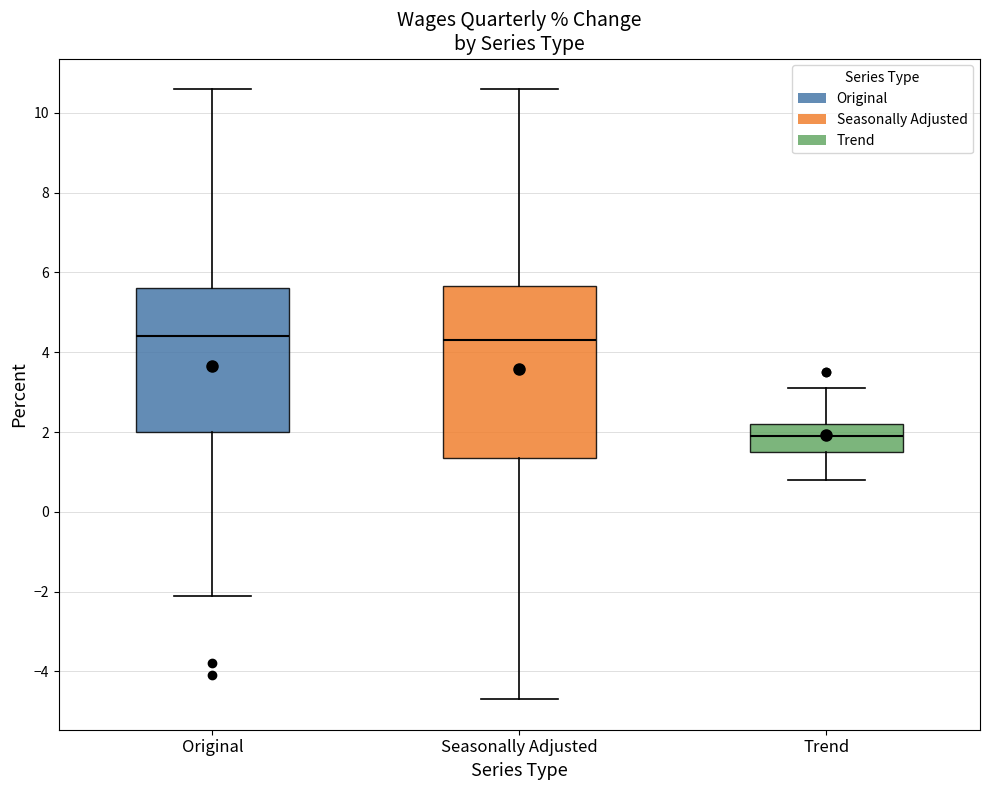

Reading left to right, transcribe this box plot: for each box, give where its median line is, the range the box spans, and where its two whiskers end, as read against the y-axis. The values are not printed on the chart, so give them approximately, as read against the axis.

Original: median 4.4, box 2.0 to 5.6, whiskers -2.0 to 10.6
Seasonally Adjusted: median 4.4, box 1.4 to 5.6, whiskers -4.6 to 10.6
Trend: median 2.0, box 1.6 to 2.2, whiskers 0.8 to 3.2